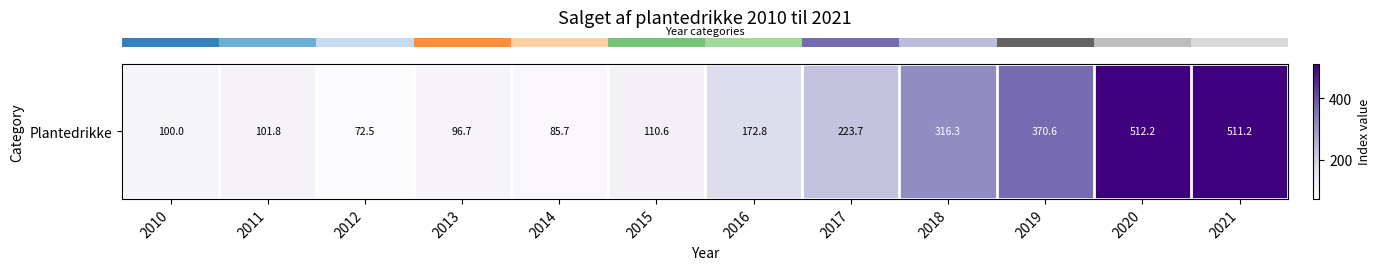

The value at 2014 is 85.7. True or false?

True